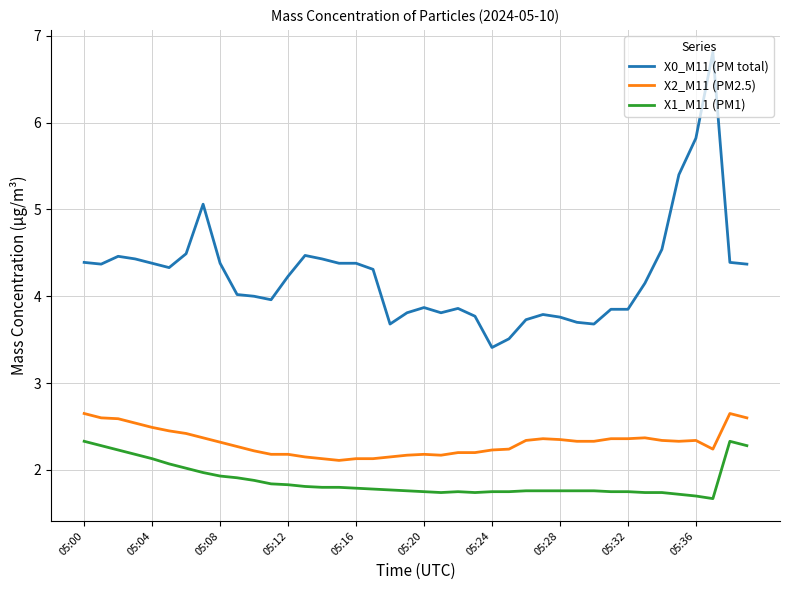

What is the difference between the second highest and second lowest values in the X2_M11 (PM2.5) series?

0.5